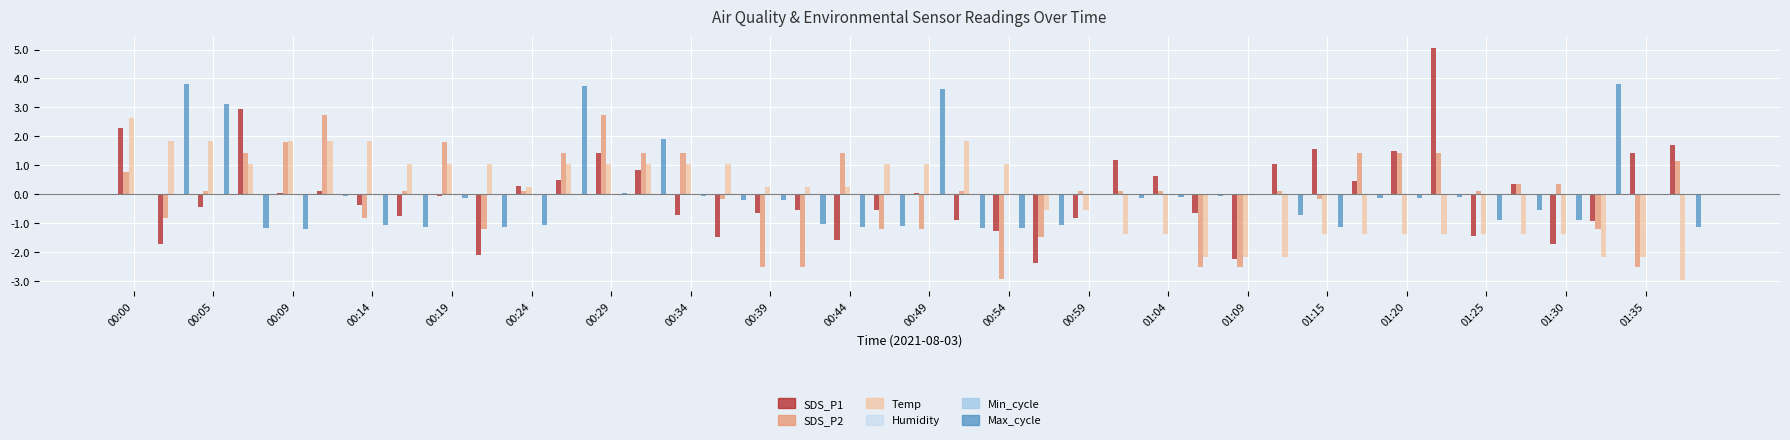

How many bars are there in each group?

6